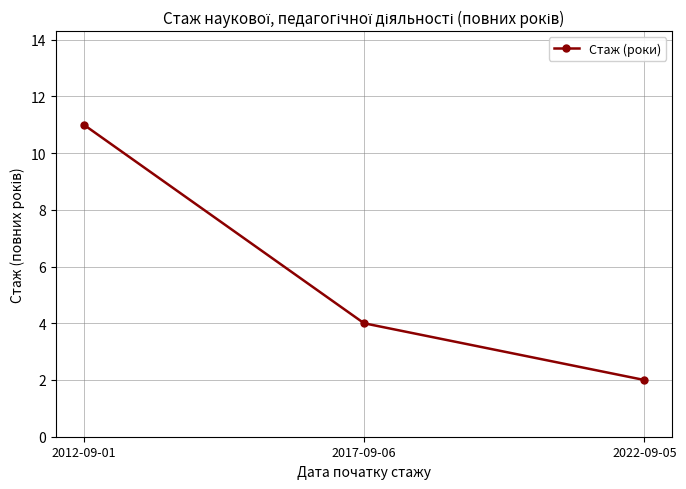

What is the label of the 1st point from the right?

2022-09-05